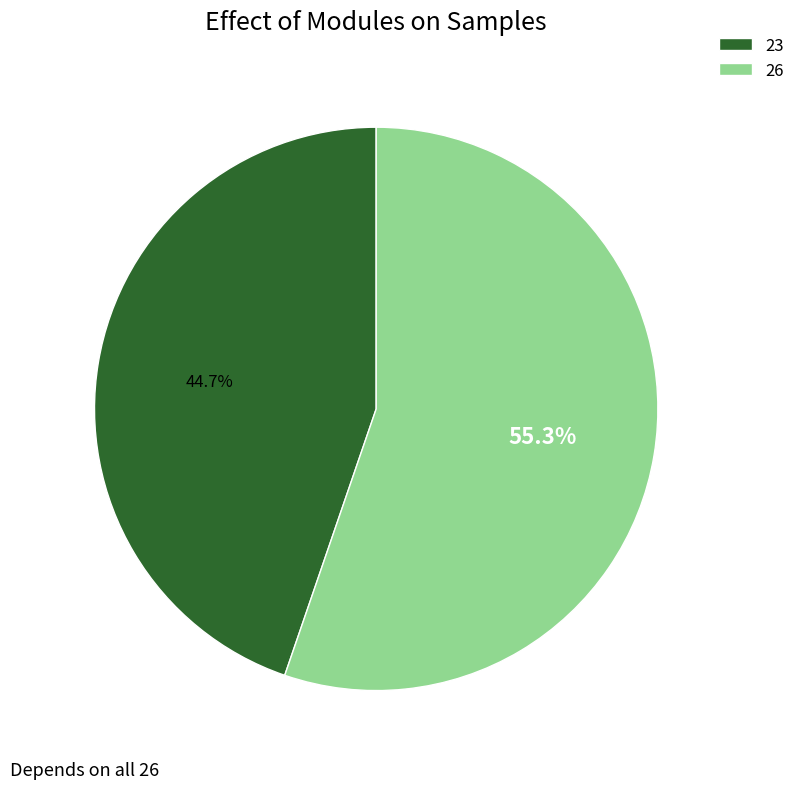

Count the number of slices in the pie.

2